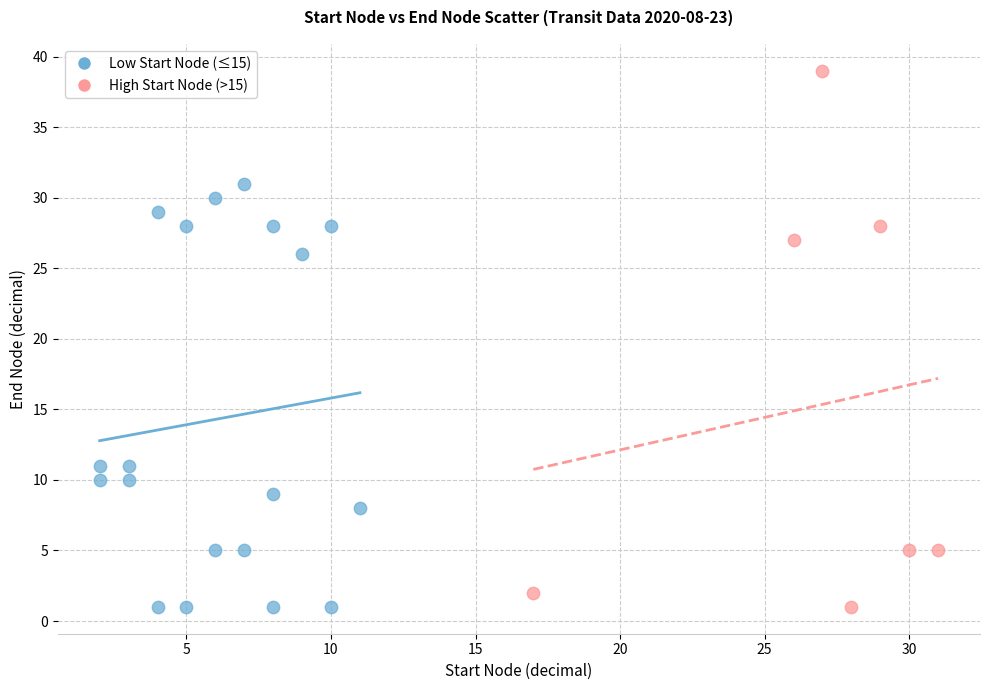

Which series contains the highest Y value?

High Start Node (>15)